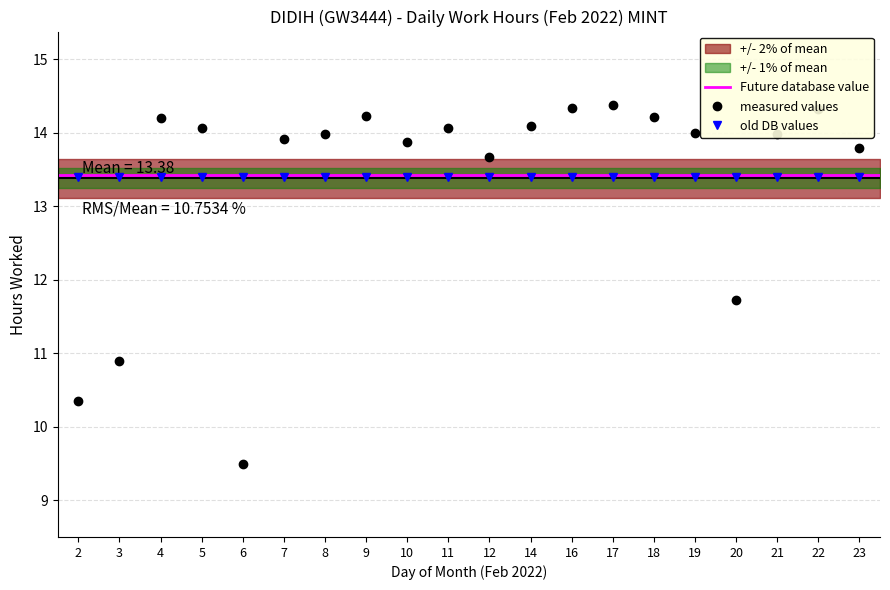

At which category does the chart reach its minimum across all series?

6